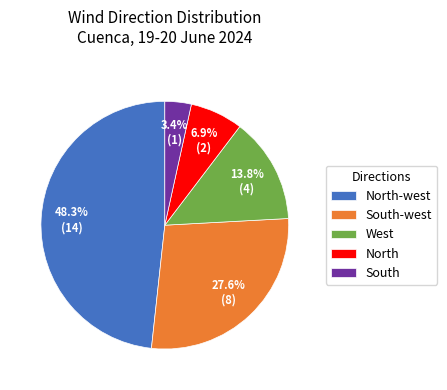

Which slice is the largest?

North-west